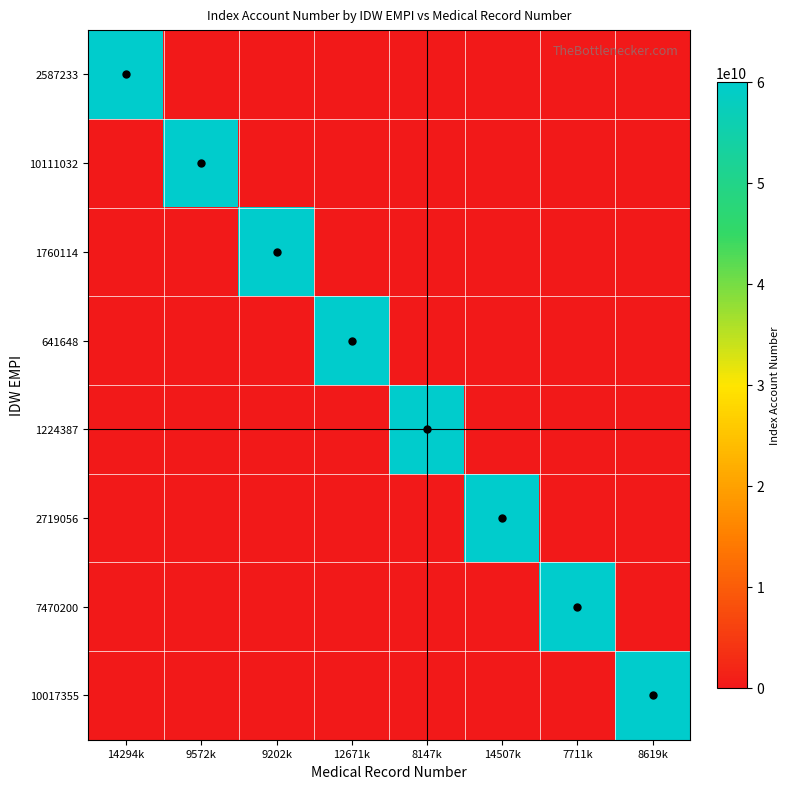

Reading right to left, what are all the values shown in this chart?

2587233: 8619k=0	7711k=0	14507k=0	8147k=0	12671k=0	9202k=0	9572k=0	14294k=60000115061
10111032: 8619k=0	7711k=0	14507k=0	8147k=0	12671k=0	9202k=0	9572k=60000127727	14294k=0
1760114: 8619k=0	7711k=0	14507k=0	8147k=0	12671k=0	9202k=60000146540	9572k=0	14294k=0
641648: 8619k=0	7711k=0	14507k=0	8147k=0	12671k=60000169935	9202k=0	9572k=0	14294k=0
1224387: 8619k=0	7711k=0	14507k=0	8147k=60000183131	12671k=0	9202k=0	9572k=0	14294k=0
2719056: 8619k=0	7711k=0	14507k=60000194736	8147k=0	12671k=0	9202k=0	9572k=0	14294k=0
7470200: 8619k=0	7711k=60000264010	14507k=0	8147k=0	12671k=0	9202k=0	9572k=0	14294k=0
10017355: 8619k=60000358057	7711k=0	14507k=0	8147k=0	12671k=0	9202k=0	9572k=0	14294k=0